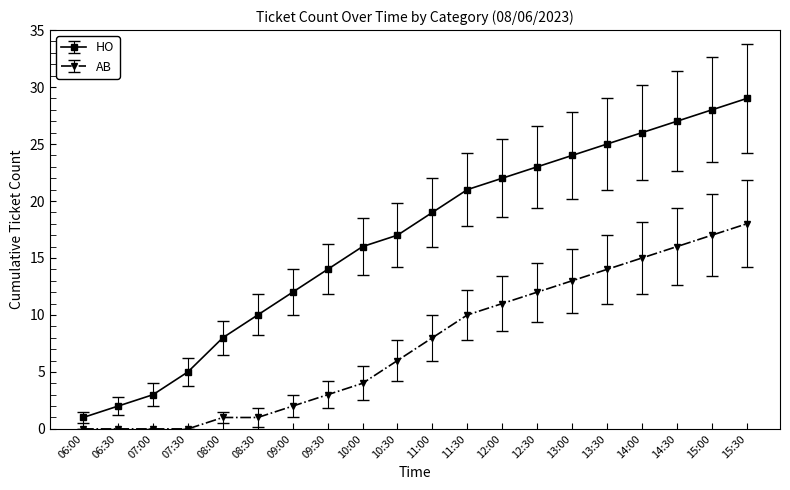

Which label corresponds to the largest value in the chart?

15:30